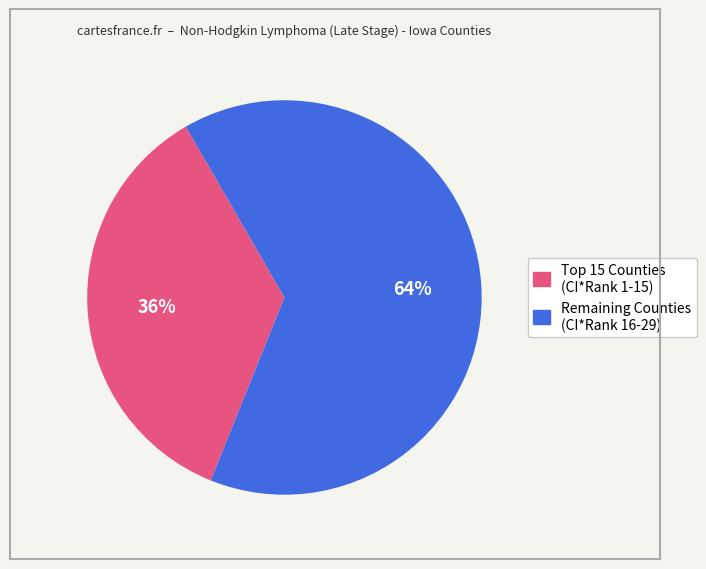

To the nearest percent, what is the average slice percentage?

50%